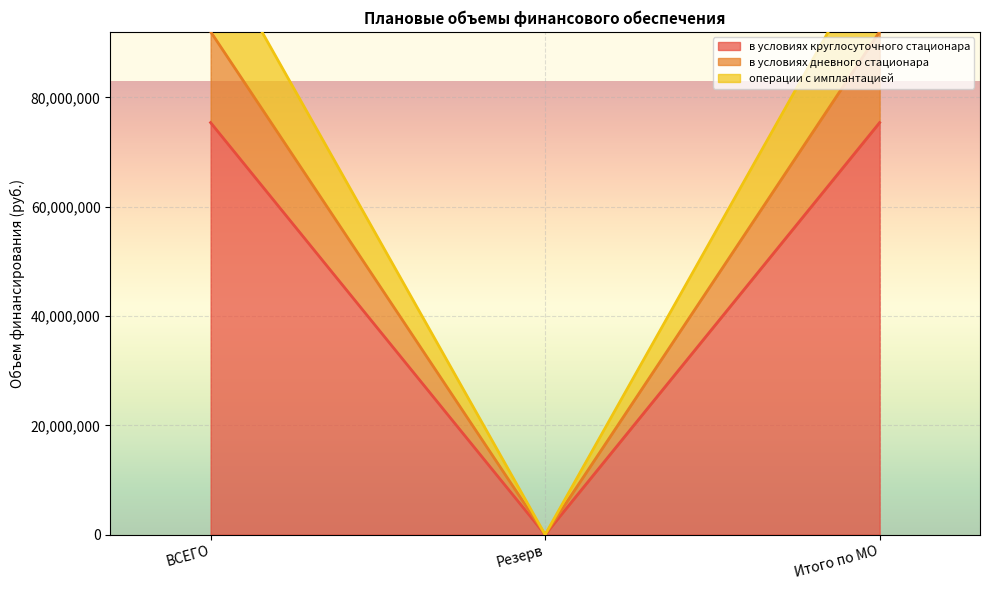

True or false: в условиях круглосуточного стационара has a value of 48876499 at Резерв.

False